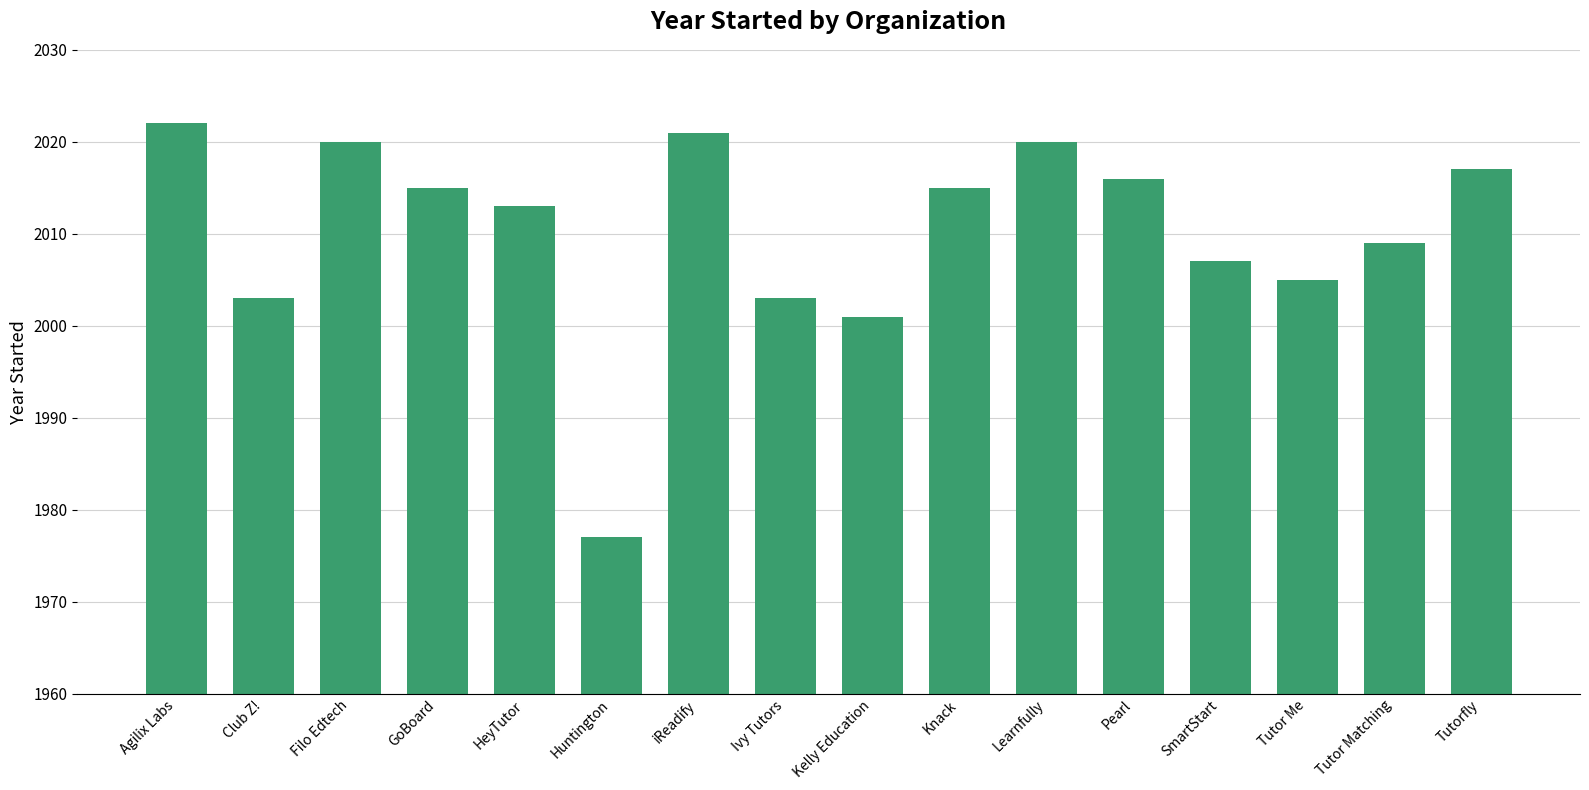

Does the chart contain any negative values?

No